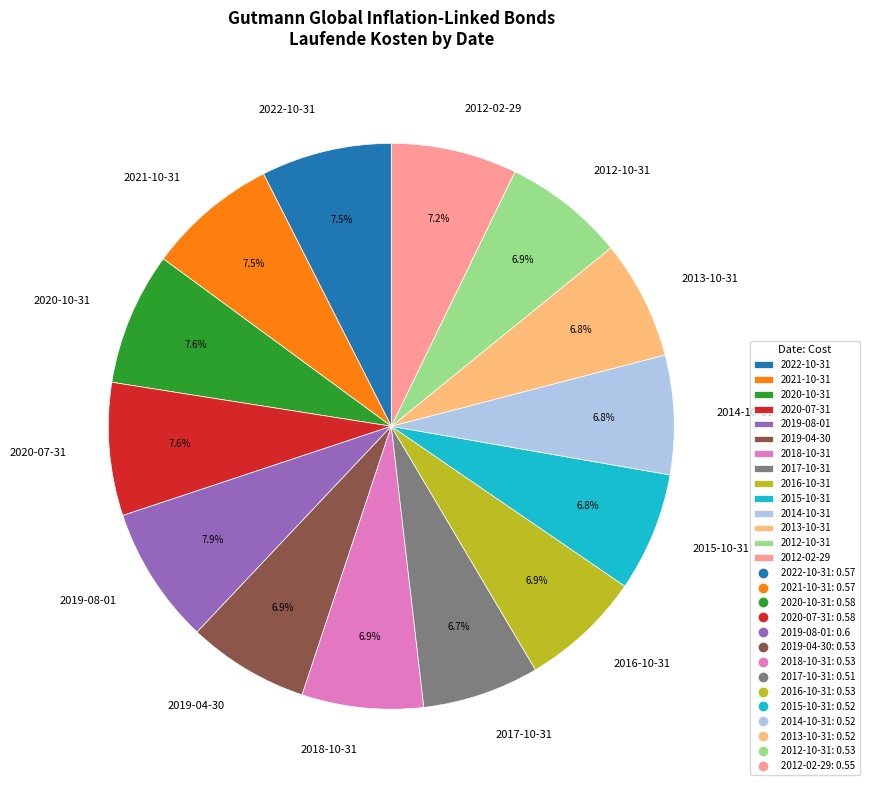

Does 2016-10-31 represent more than half of the total?

No